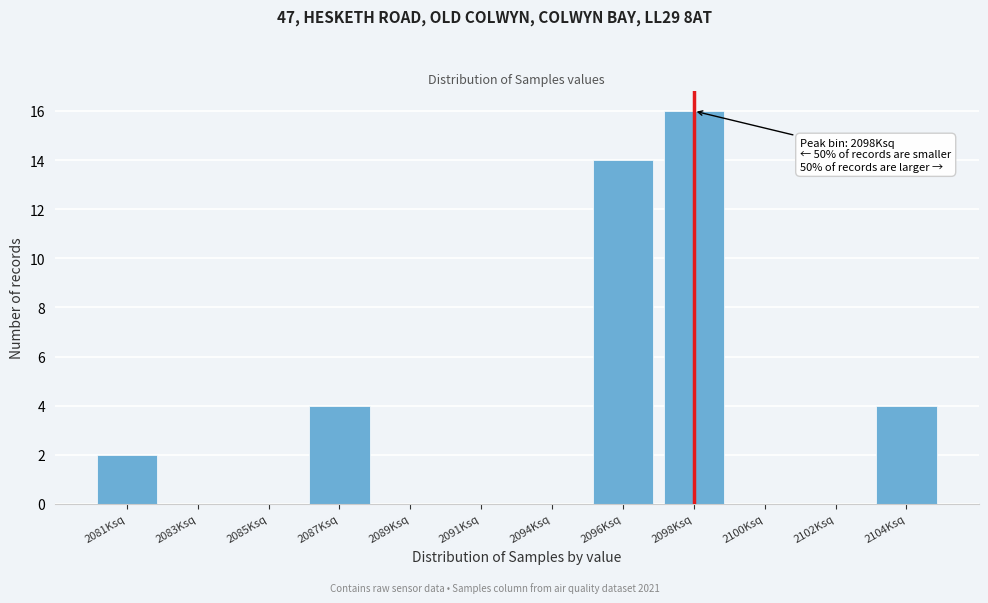

Reading left to right, what are all the values shown in this chart?

2081Ksq=2	2083Ksq=0	2085Ksq=0	2087Ksq=4	2089Ksq=0	2091Ksq=0	2094Ksq=0	2096Ksq=14	2098Ksq=16	2100Ksq=0	2102Ksq=0	2104Ksq=4